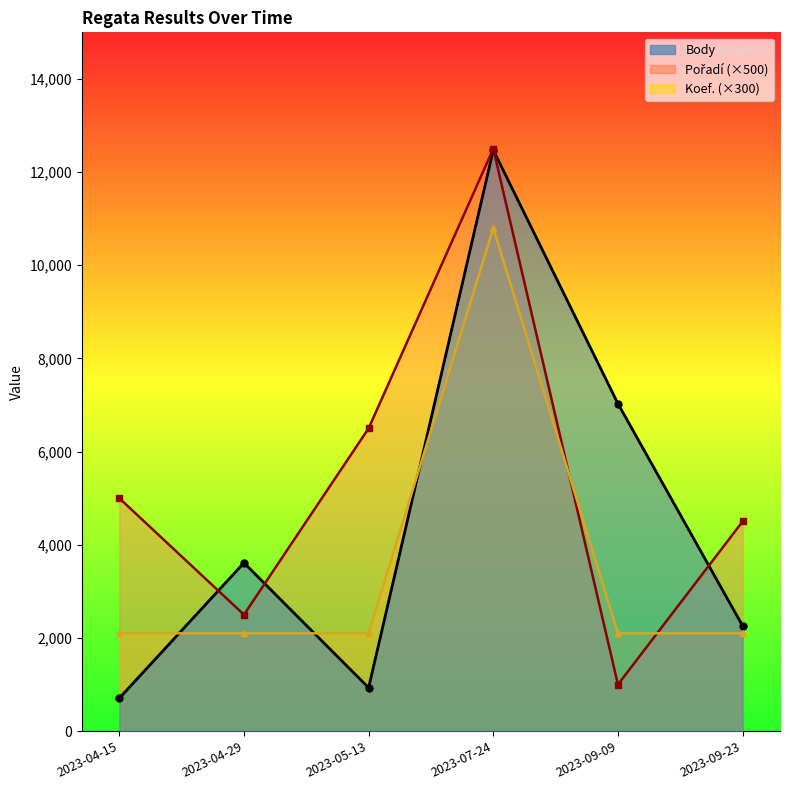

Which series has the largest total across all categories?

Pořadí